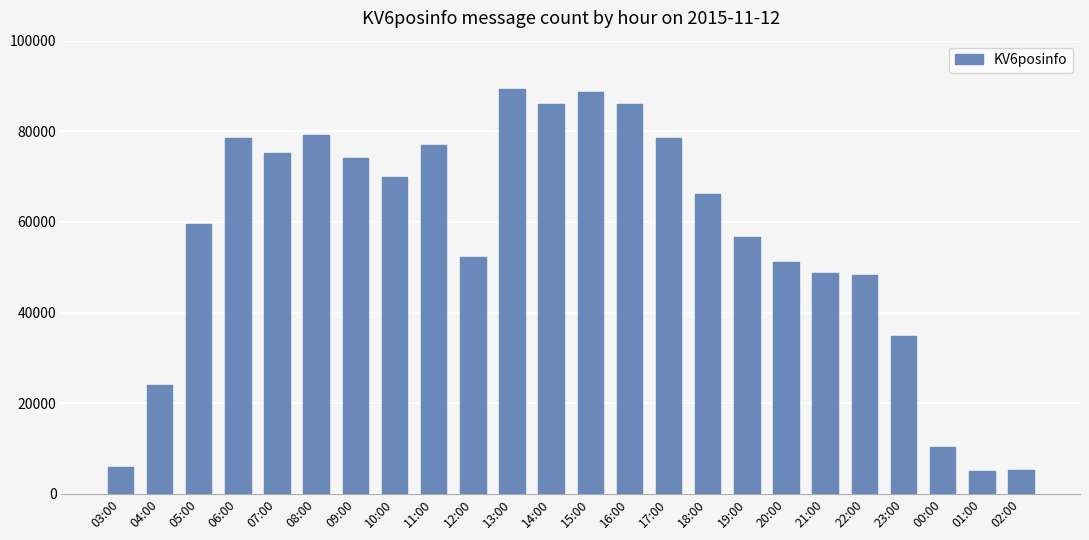

What is the maximum value shown in the chart?

89315